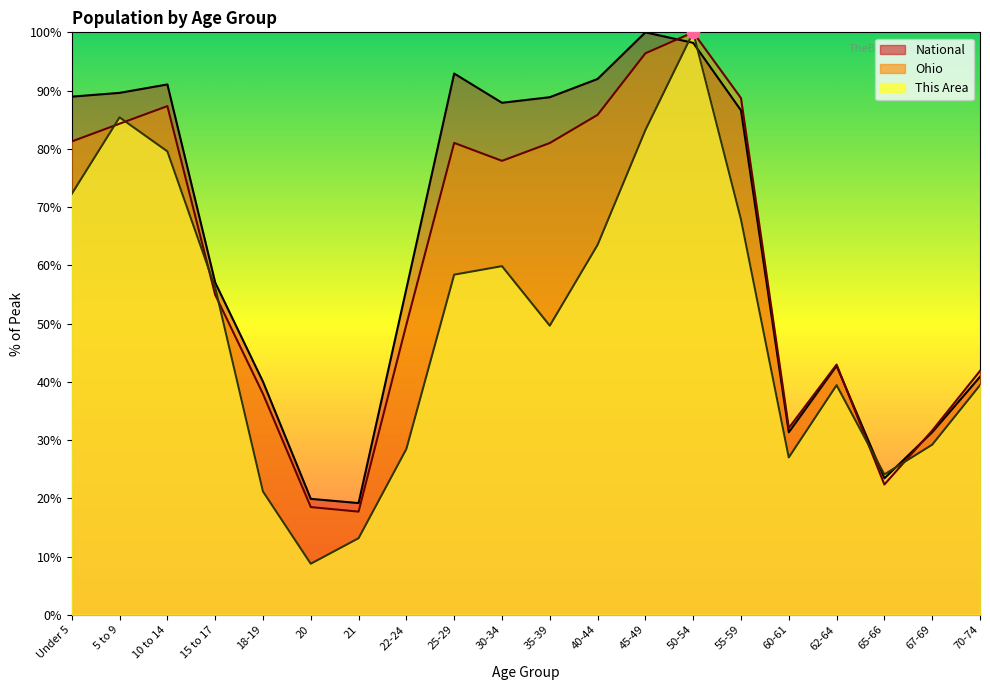

What is the total value across all series at 35-39?

219.5